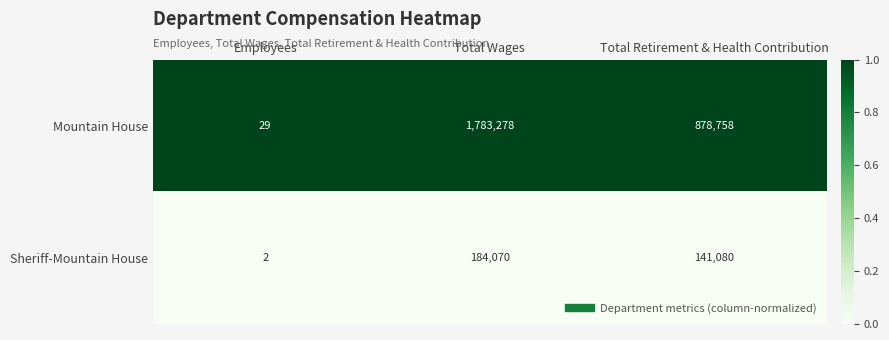

At Total Wages, list the series in order from largest to smallest.

Mountain House, Sheriff-Mountain House